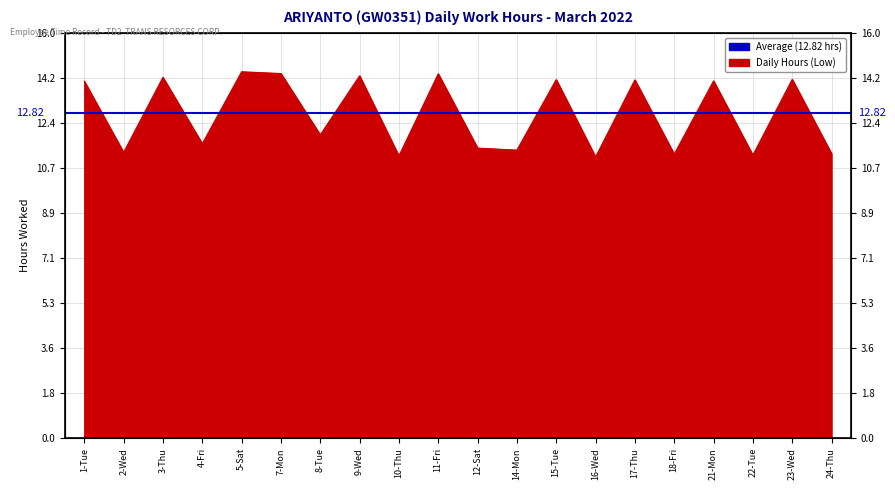

List the labels in order of value, smallest first.

16-Wed, 10-Thu, 22-Tue, 18-Fri, 24-Thu, 2-Wed, 14-Mon, 12-Sat, 4-Fri, 8-Tue, 1-Tue, 21-Mon, 17-Thu, 15-Tue, 23-Wed, 3-Thu, 9-Wed, 11-Fri, 7-Mon, 5-Sat